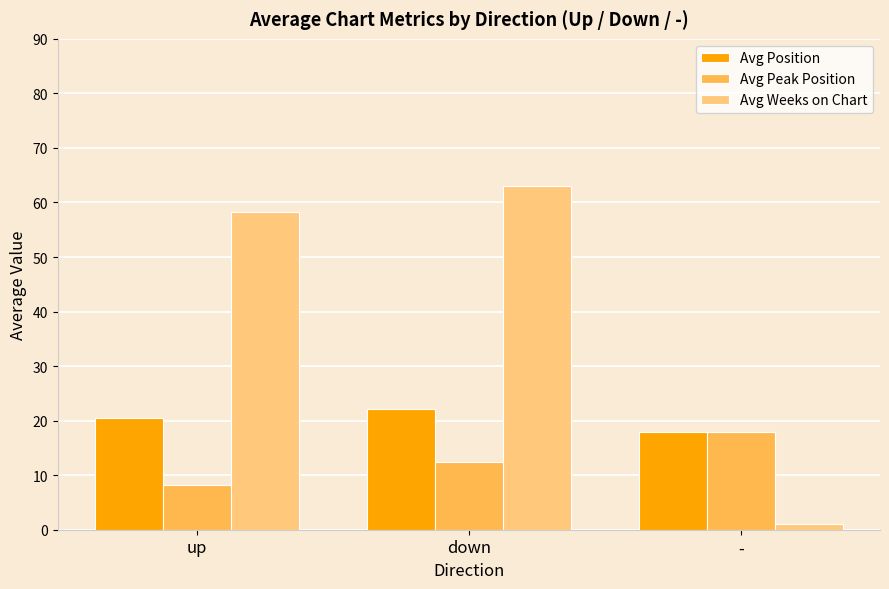

What is the sum of all Avg Weeks on Chart values?

122.4